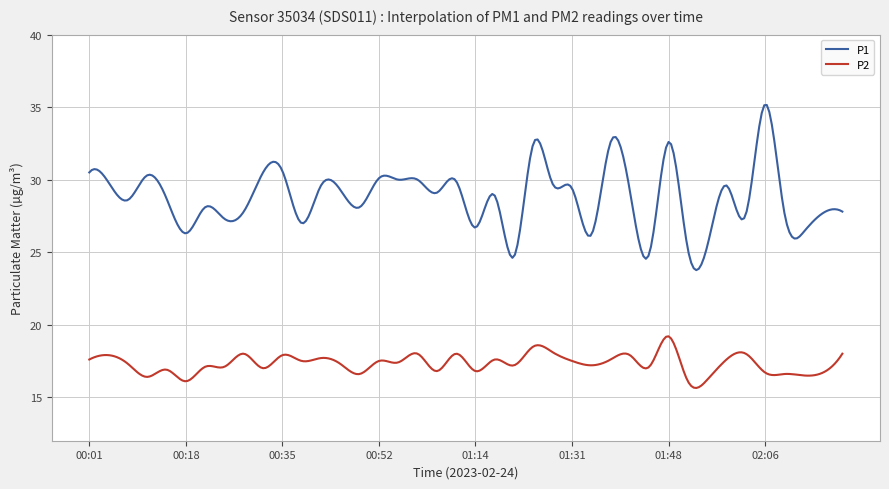

Which series has the largest total across all categories?

P1